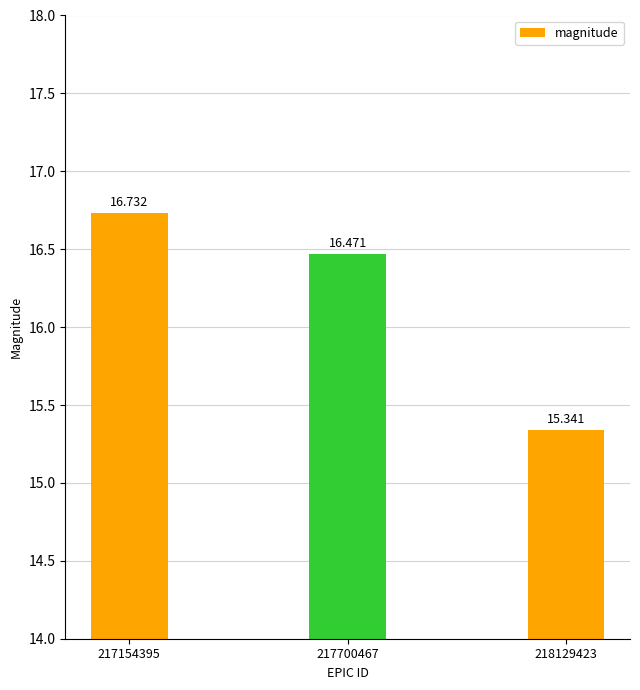

Reading left to right, list all the values displayed in this chart.

217154395=16.7	217700467=16.5	218129423=15.3